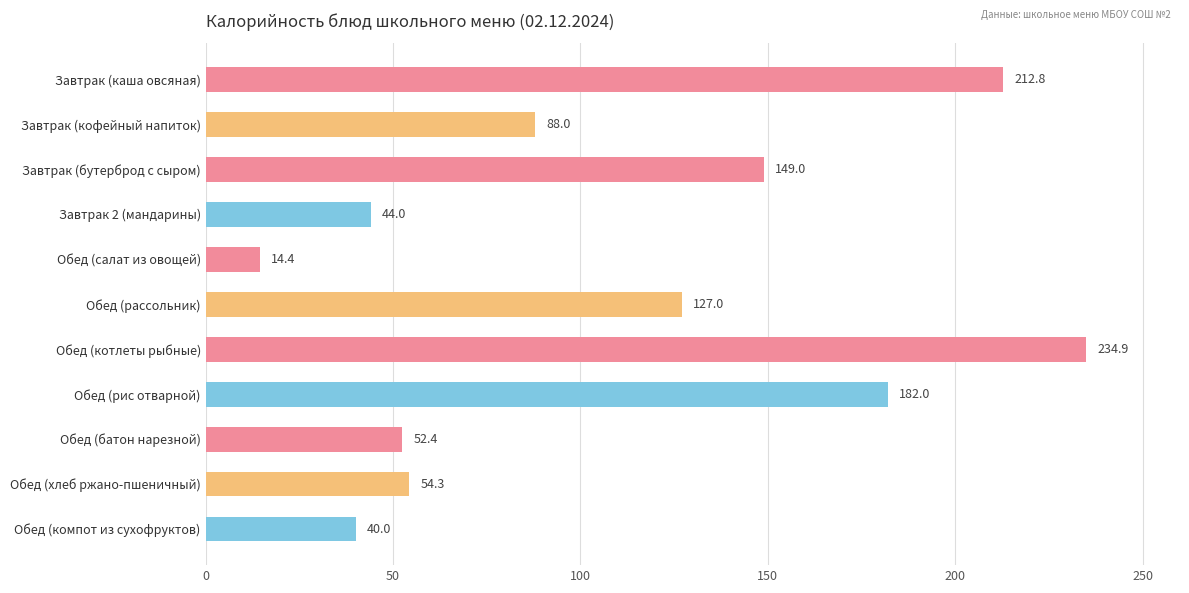

What is the difference between the maximum and minimum values?

220.5